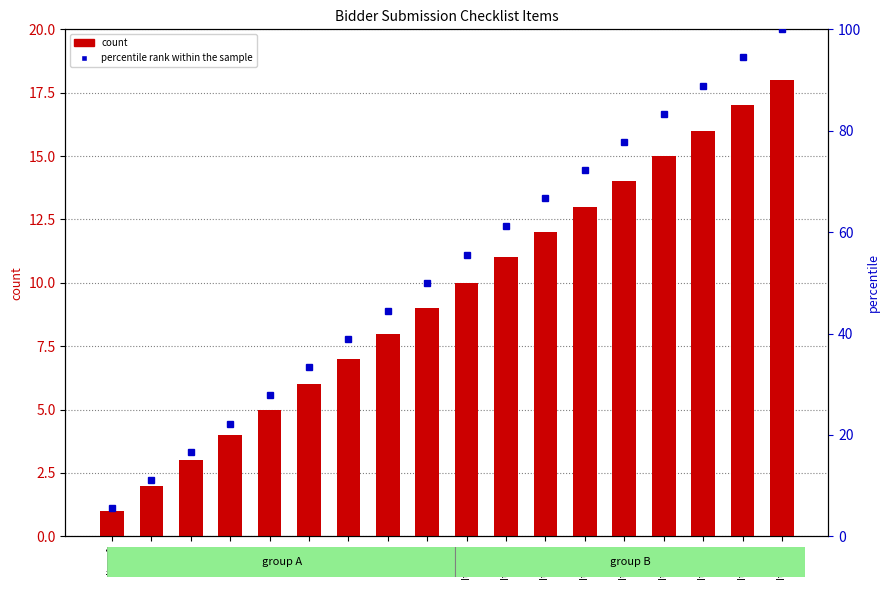

What is the difference between the maximum and minimum values in the count series?

17.0